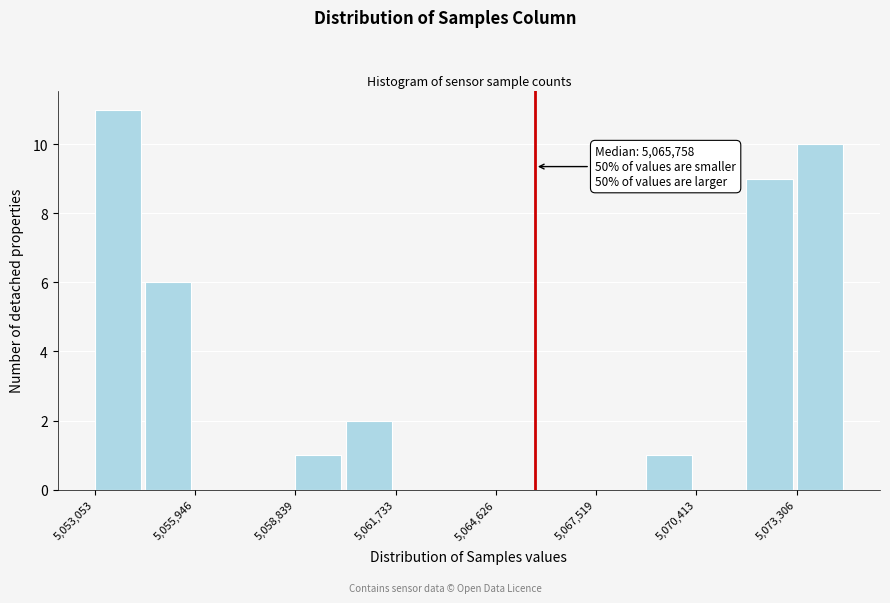

Around what value on the x-axis is the tallest bar? Give the approximate position of its centre, as read against the axis.

5053500